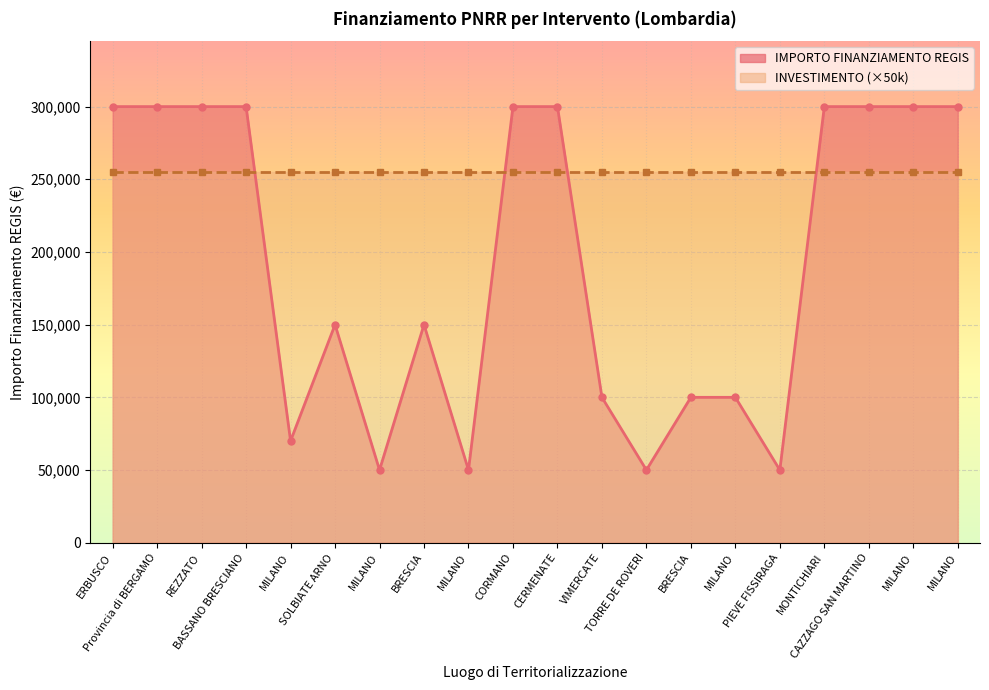

Reading right to left, list all the values displayed in this chart.

300000	300000	300000	300000	50000	100000	100000	50000	100000	300000	300000	50000	150000	50000	150000	70000	300000	300000	300000	300000